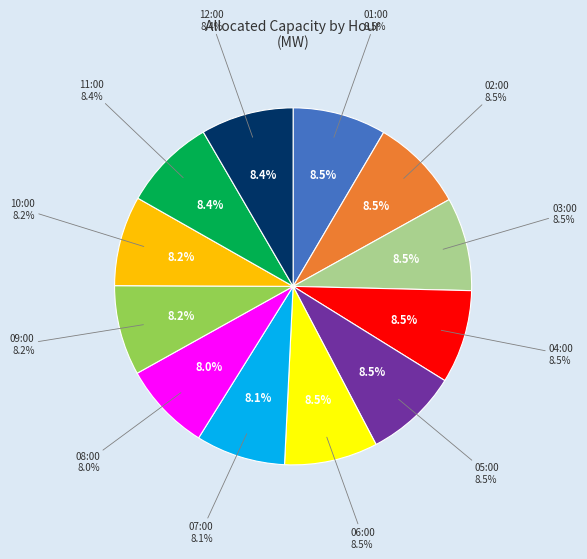

True or false: 01:00 accounts for 8% of the total.

True